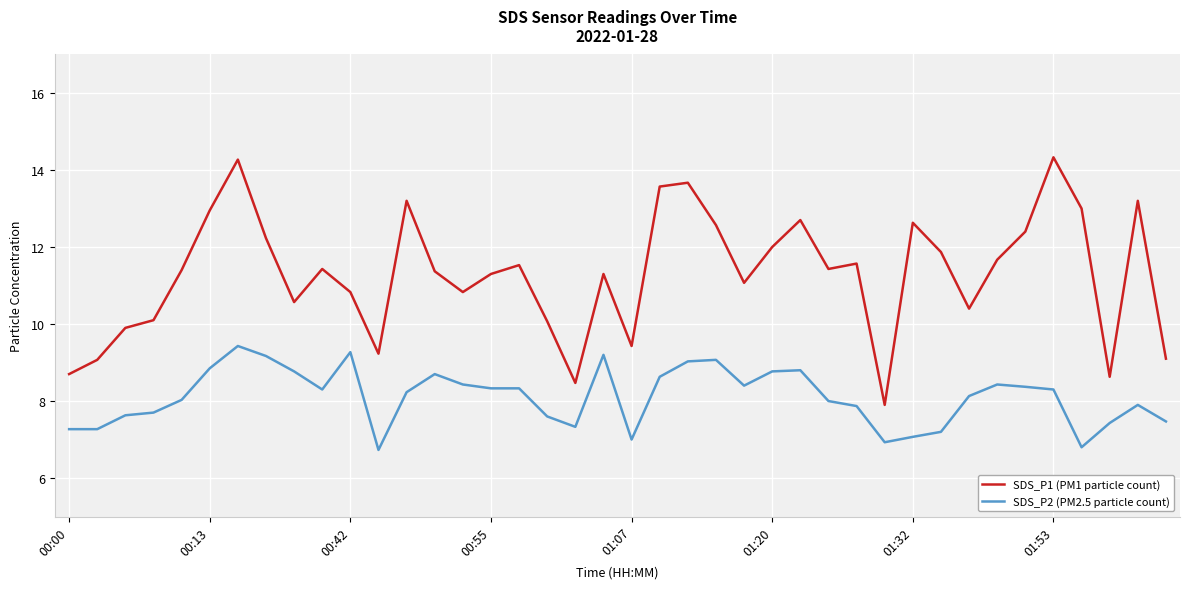

Which series has the largest range (max minus min)?

SDS_P1 (PM1 particle count)